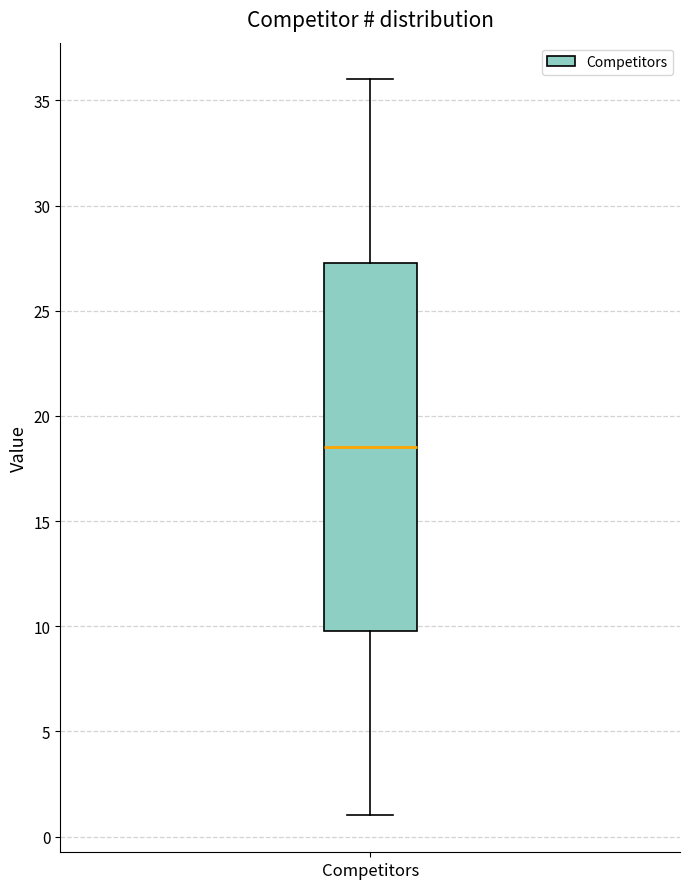

Read this box plot against the y-axis: the position of the median line, the range covered by the box, and the ends of both whiskers. The values are not printed on the chart, so give them approximately, as read against the axis.

median 18.5, box 10.0 to 27.5, whiskers 1.0 to 36.0